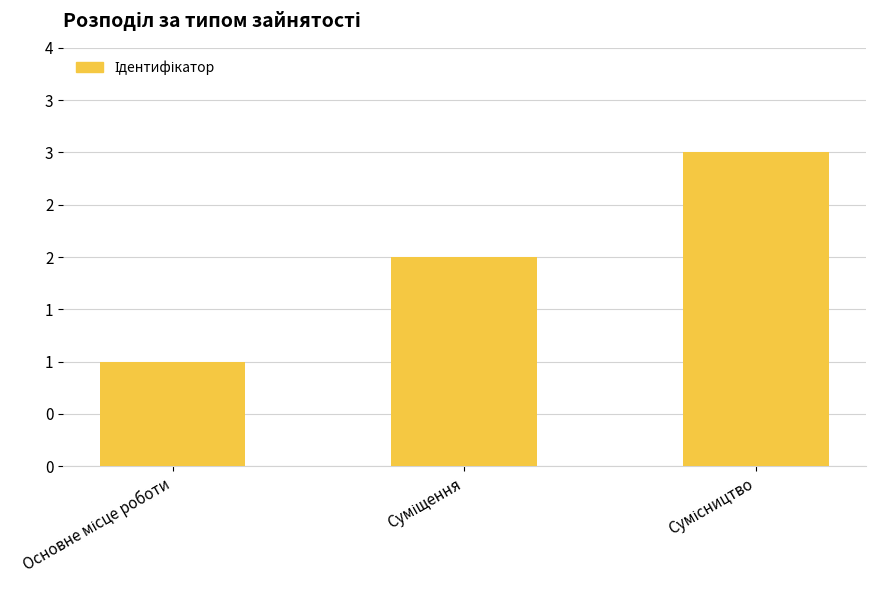

Rank the categories by value from lowest to highest.

Основне місце роботи, Суміщення, Сумісництво